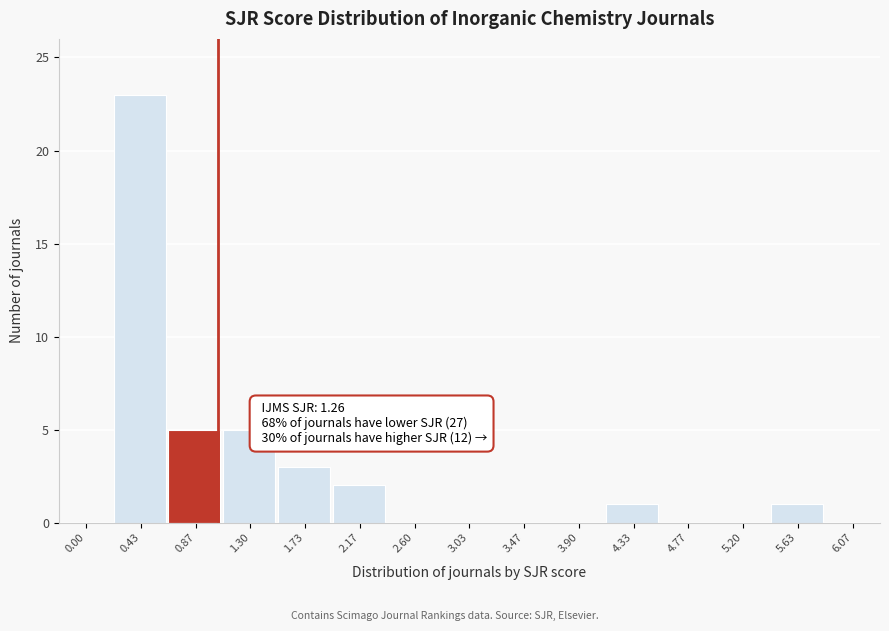

Reading left to right, transcribe all the data shown in this chart.

0.00=0	0.43=23	0.87=5	1.30=5	1.73=3	2.17=2	2.60=0	3.03=0	3.47=0	3.90=0	4.33=1	4.77=0	5.20=0	5.63=1	6.07=0